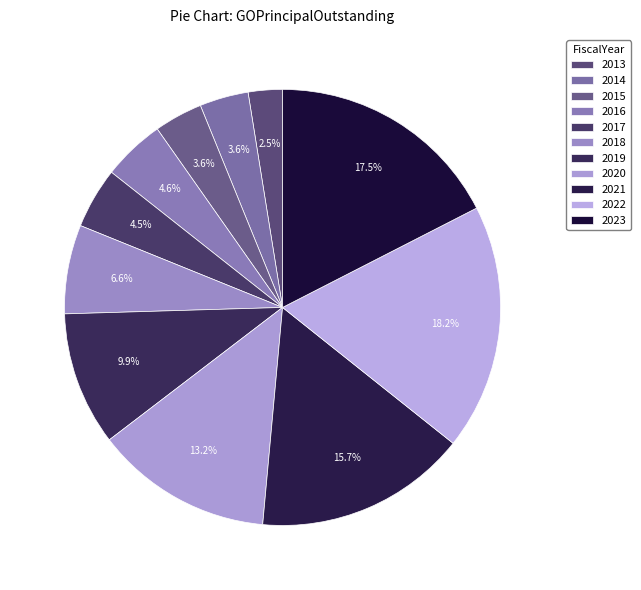

To the nearest percent, what is the combined percentage of 2016 and 2017?

9%